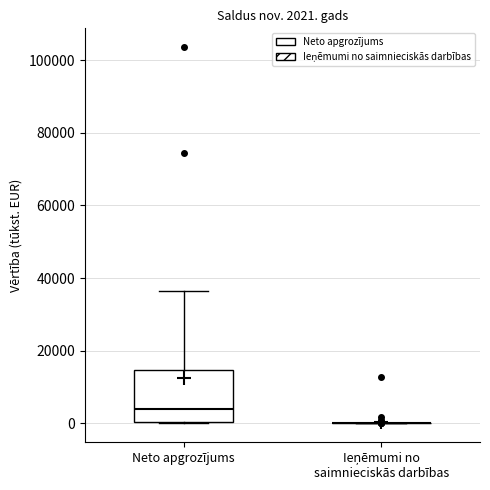

Which box is the tallest, from its lower edge to its upper edge?

Neto apgrozījums